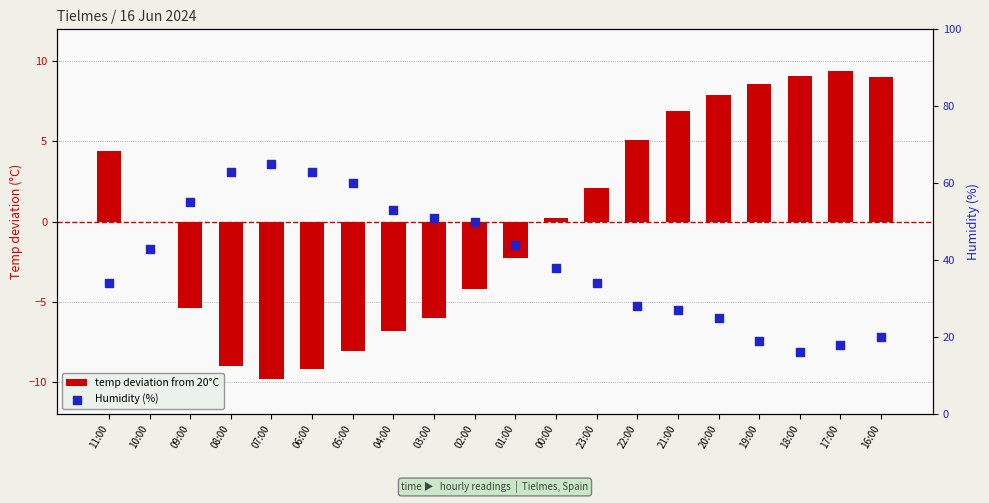

What is the total value across all series at 22:00?

33.1